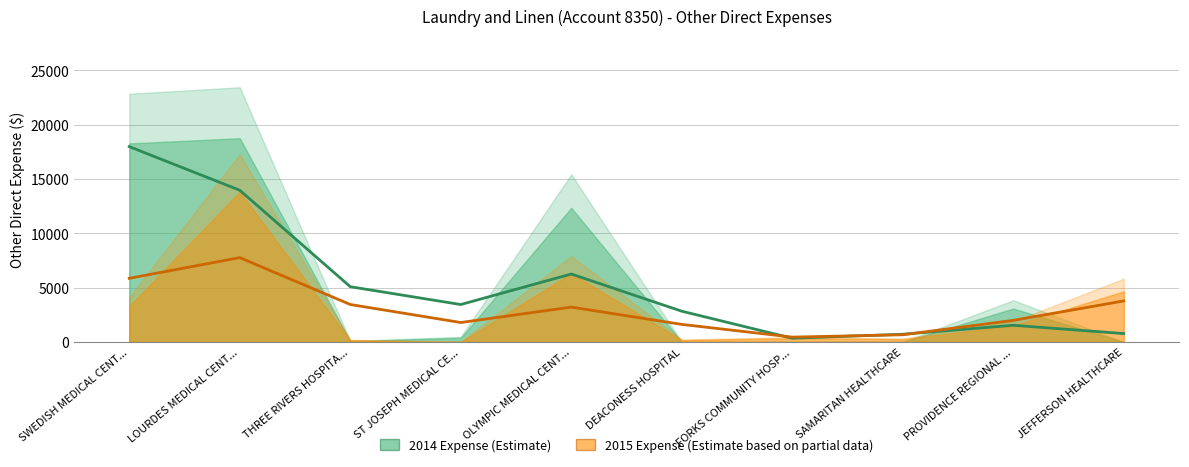

Reading left to right, transcribe all the data shown in this chart.

2014_expense: 18273	18753	72	377	12341	0	0	0	3070	0
2015_expense: 3297	13814	159	0	6313	173	348	249	1511	4660